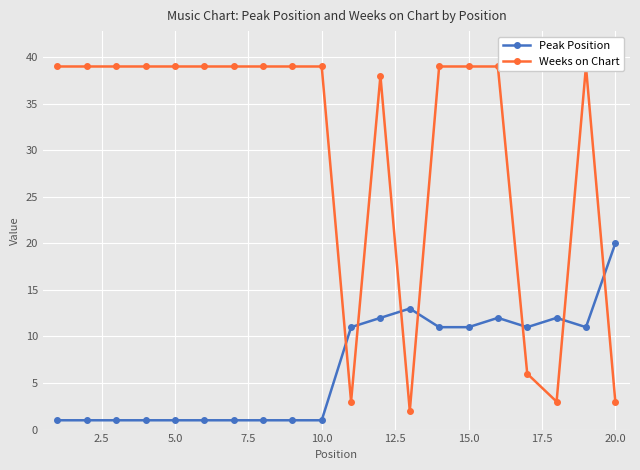

How many categories are shown in the chart?

20